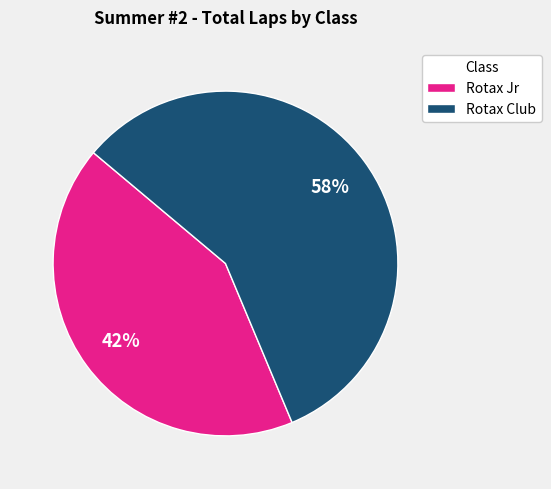

How many segments does this pie chart have?

2